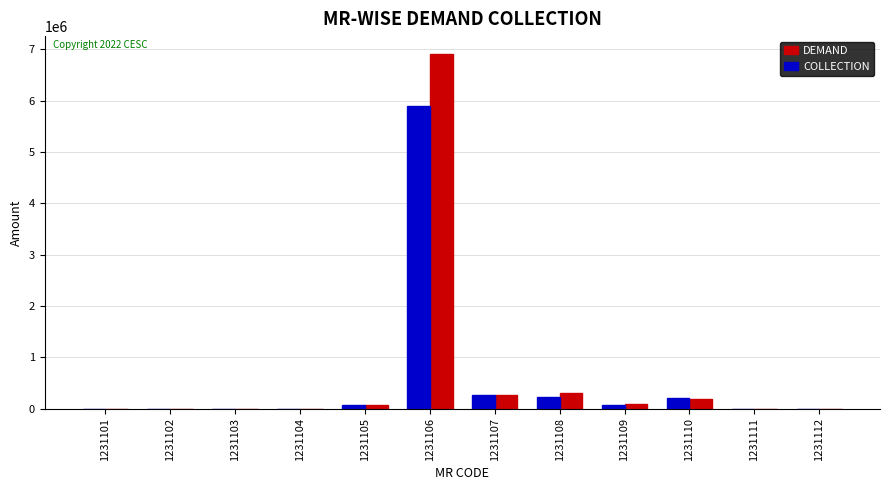

What is the sum of all DEMAND values?

7799133.3